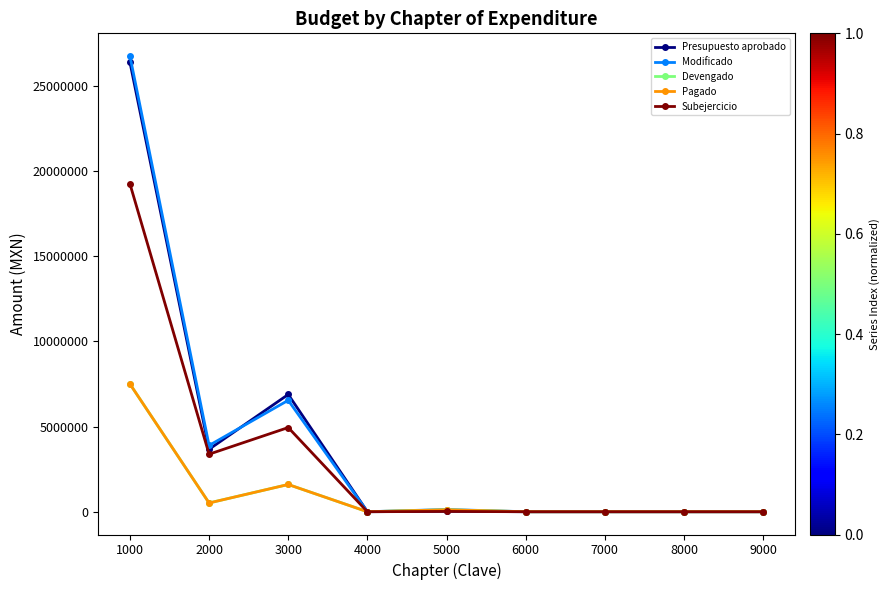

Does the chart have visible grid lines?

No